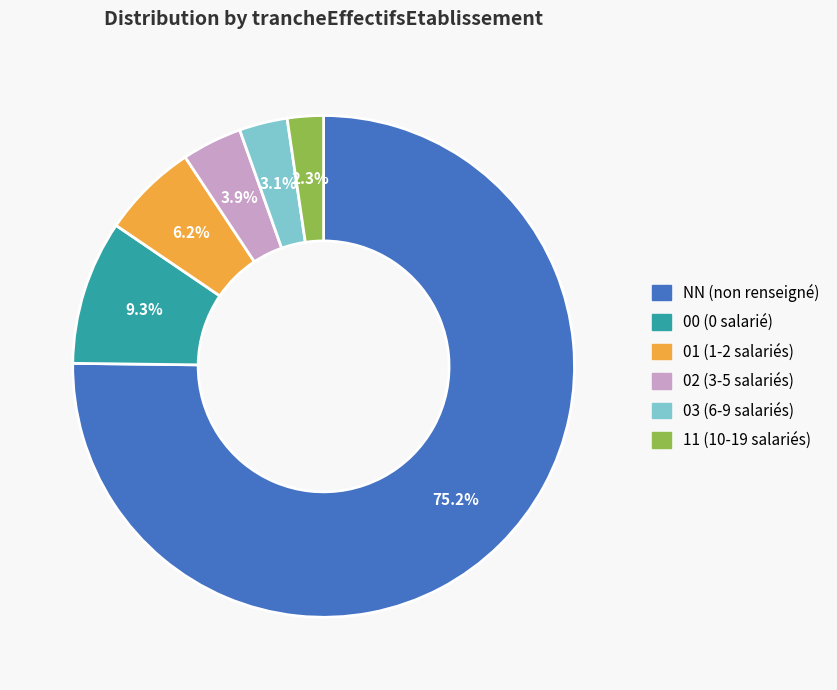

Between 3.9% and 75.2%, which is larger?

75.2%